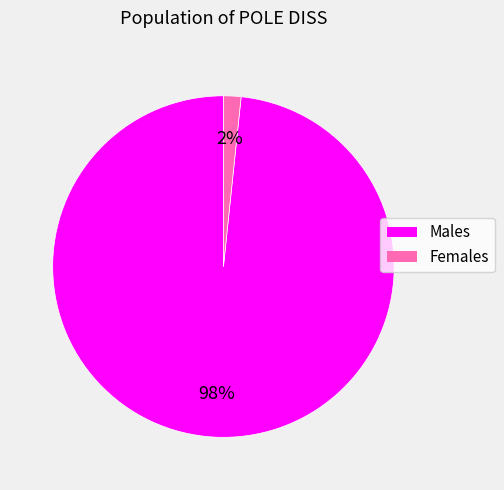

Is the sum of Males and Females greater than half?

Yes